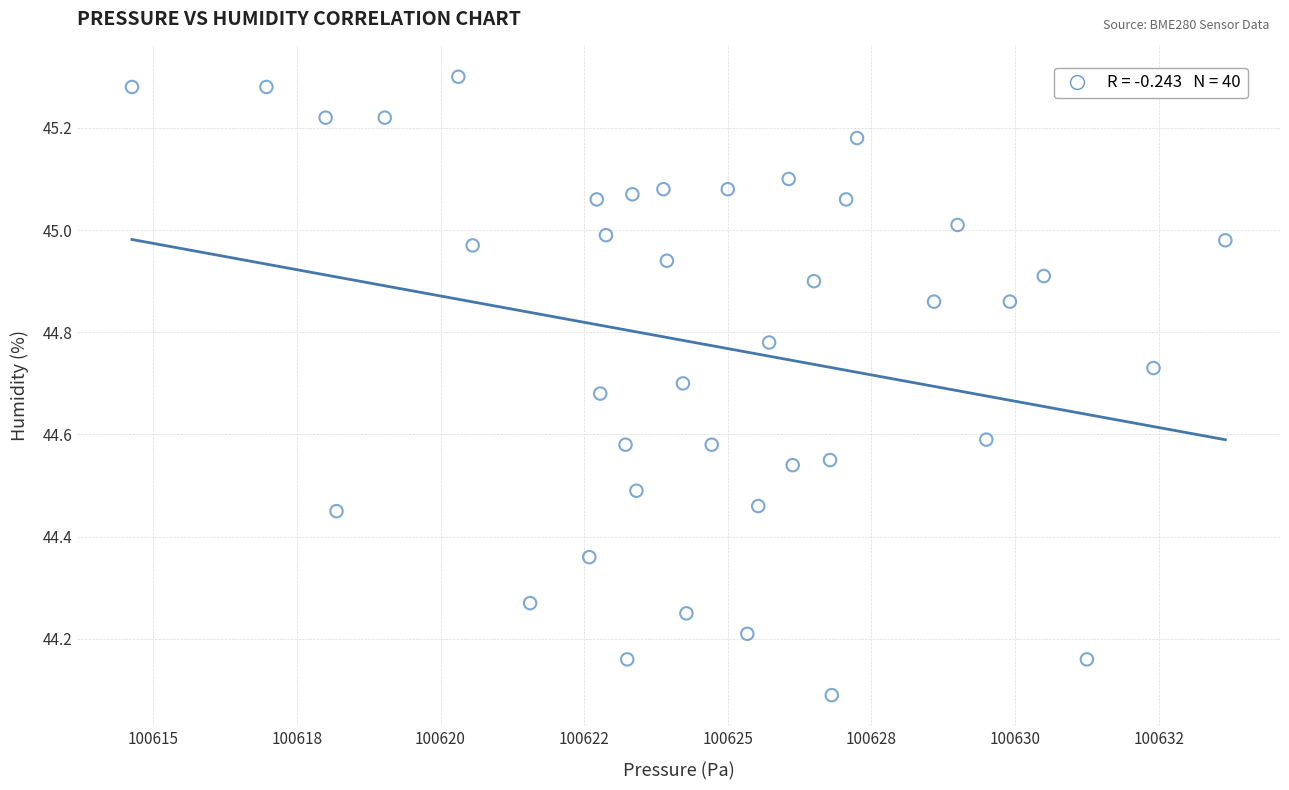

What Y value in the scatter plot is closest to 44?

44.1